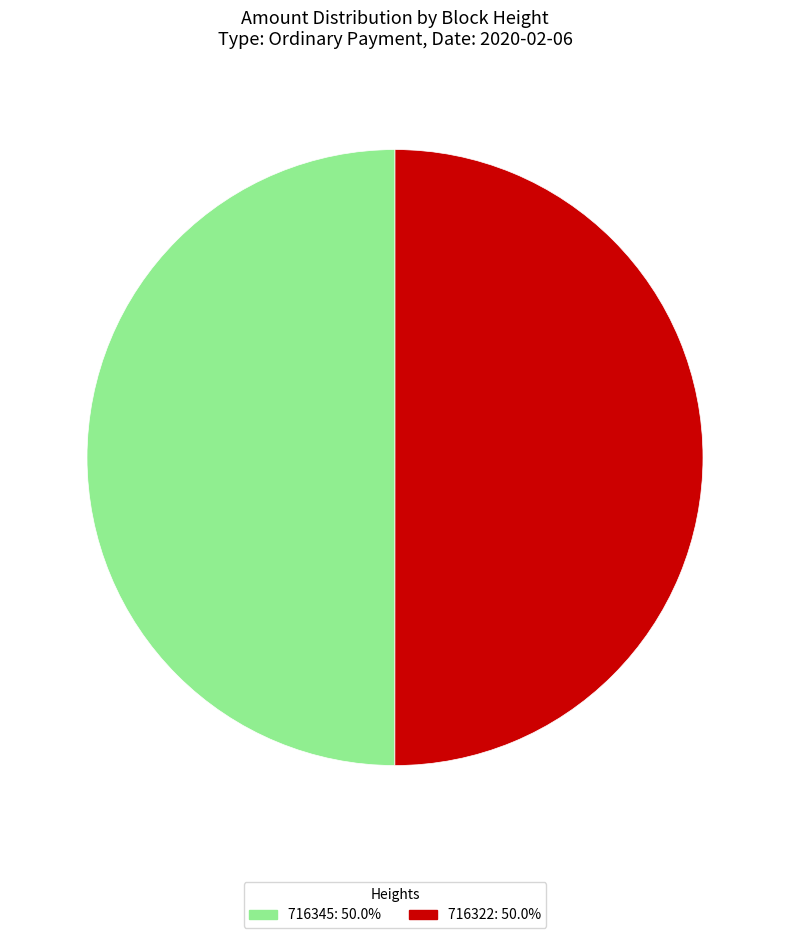

What is the ratio of the value at 716345 to the value at 716322?

1.0